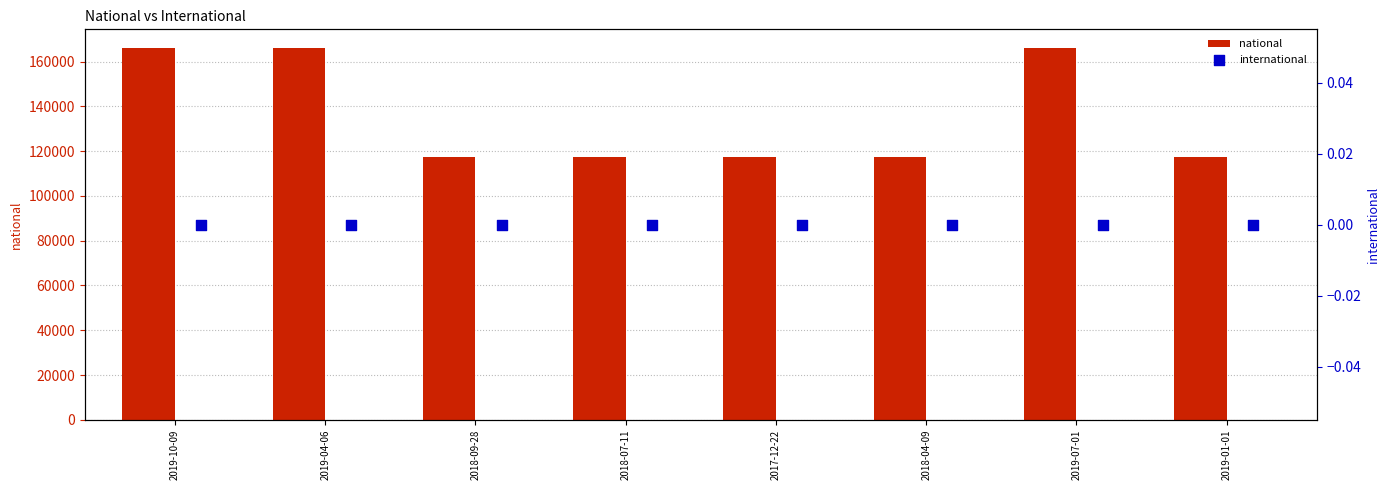

Which series has the widest spread of Y values?

national